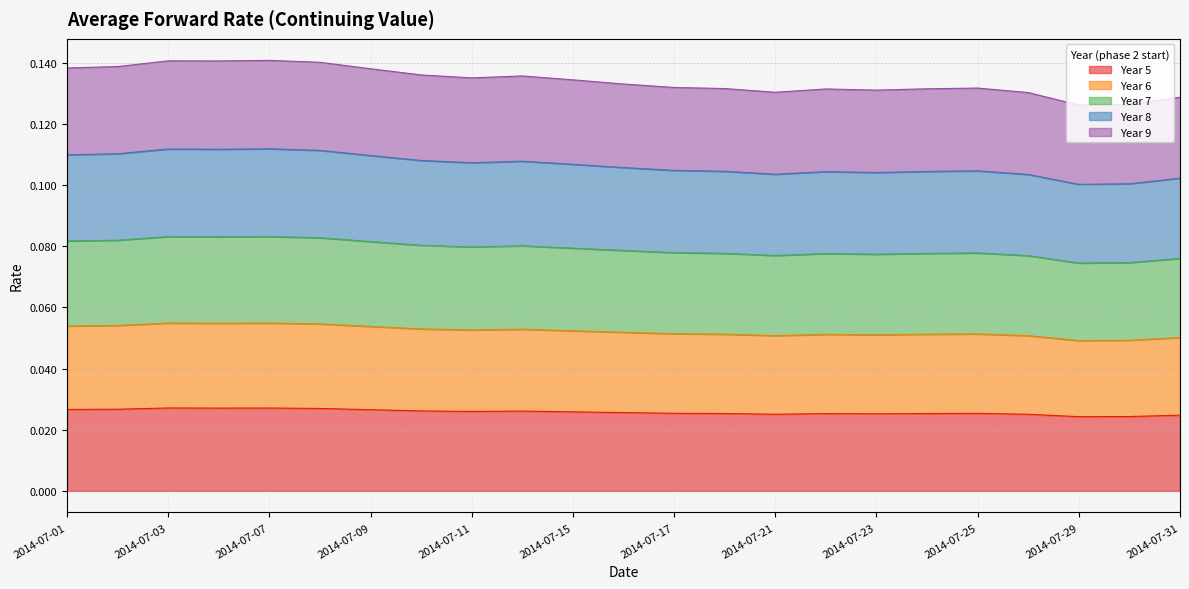

Between 2014-07-28 and 2014-07-31, which series saw the biggest shift?

Year 7